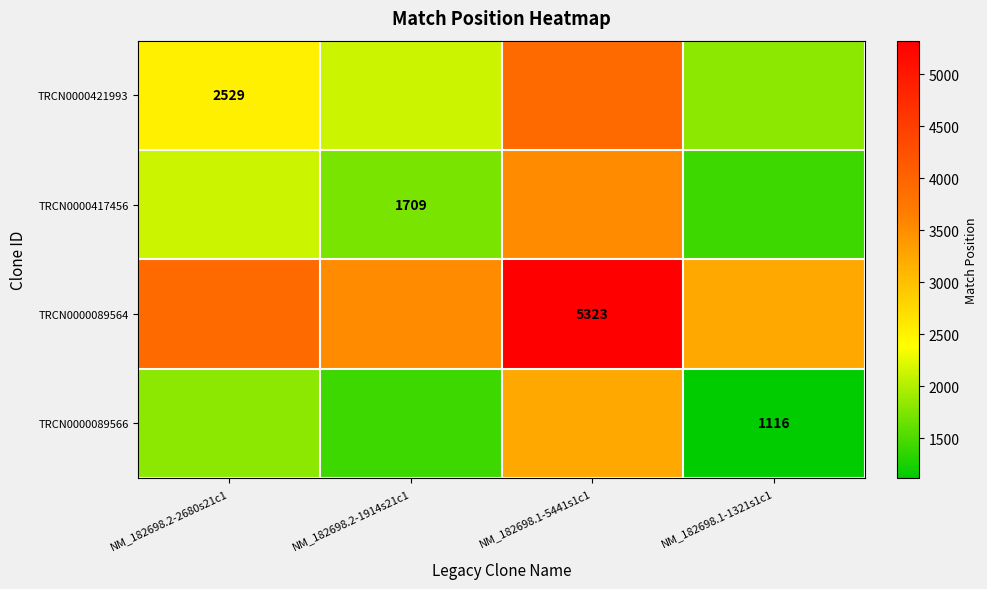

True or false: TRCN0000089566 has a value of 1116.0 at NM_182698.1-1321s1c1.

True